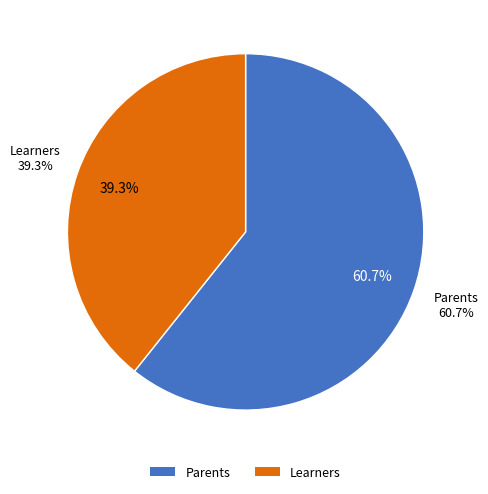

The Parents slice represents 61% of the pie. True or false?

True